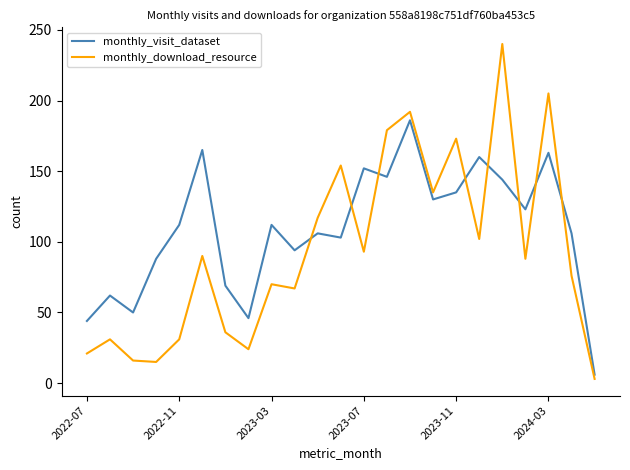

Is this an area chart (filled region under the line)?

No